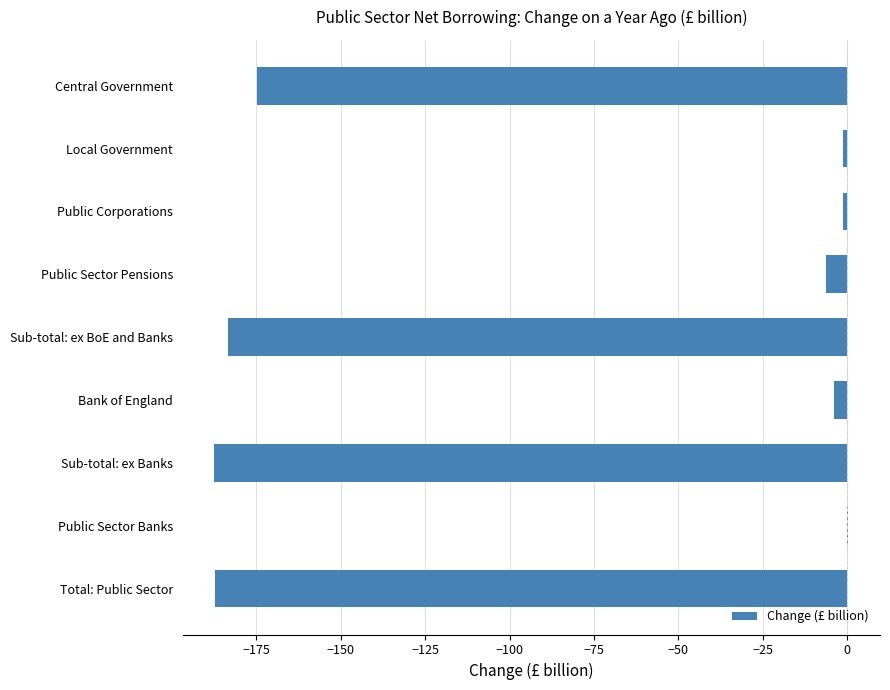

What is the approximate value at Sub-total: ex BoE and Banks?

-183.5